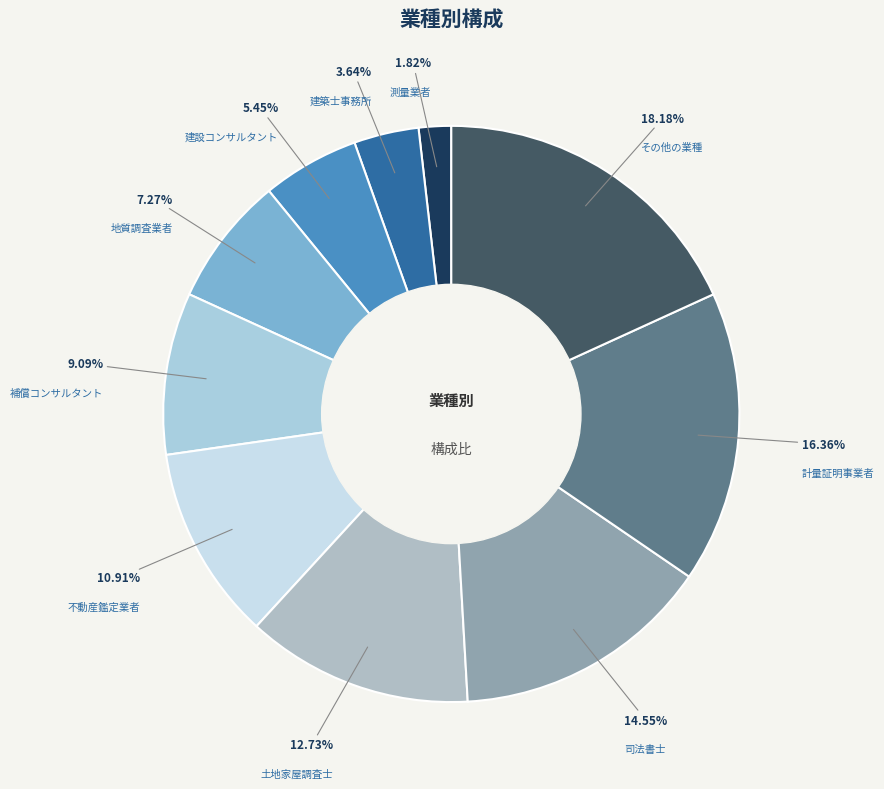

Does 建築士事務所 account for over 50% of the chart?

No